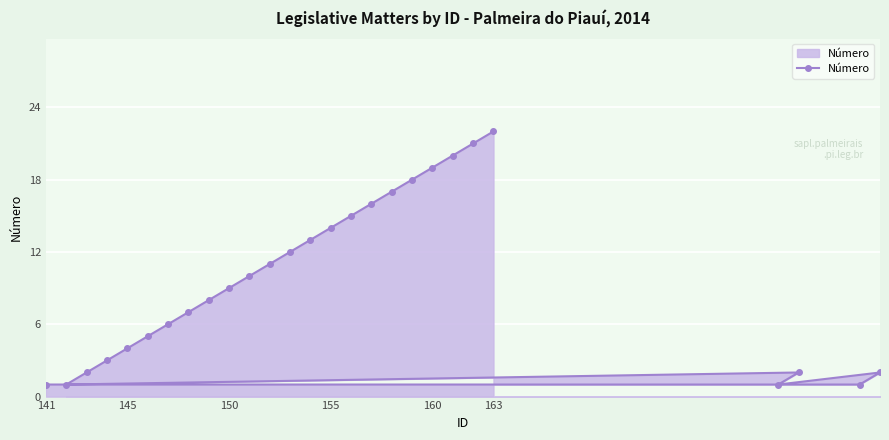

Between 145 and 160, which is larger?

160